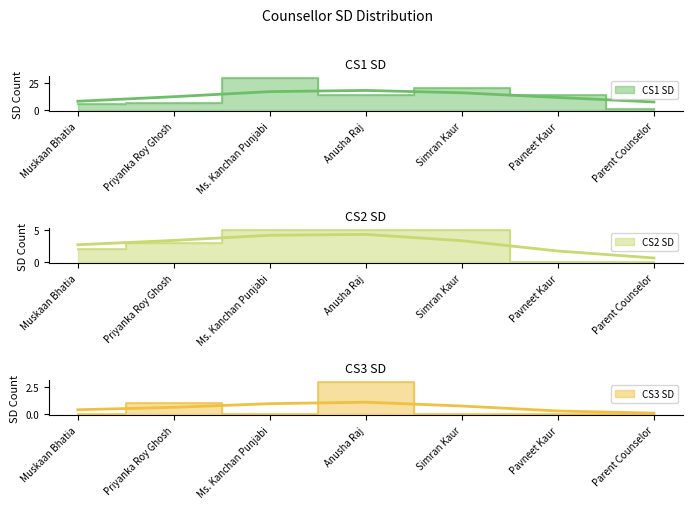

True or false: CS3 SD (smooth) and CS1 SD (smooth) intersect in this chart.

False